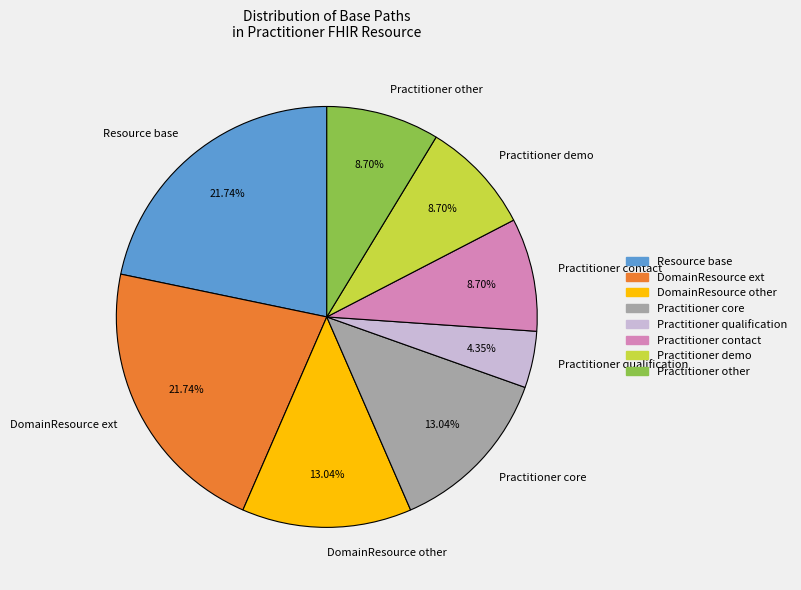

What is the smallest slice in the pie chart?

Practitioner qualification